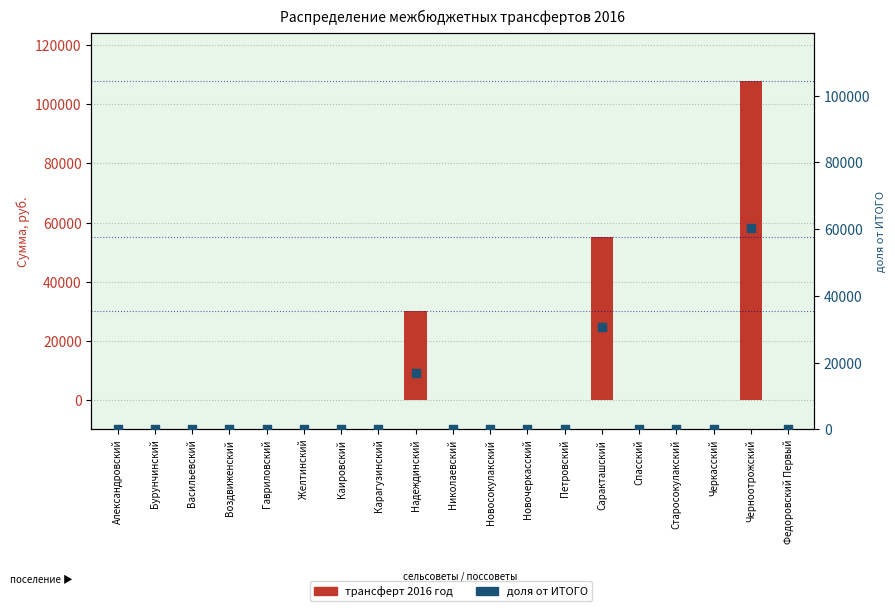

Which series contains the lowest Y value?

трансферт 2016 год